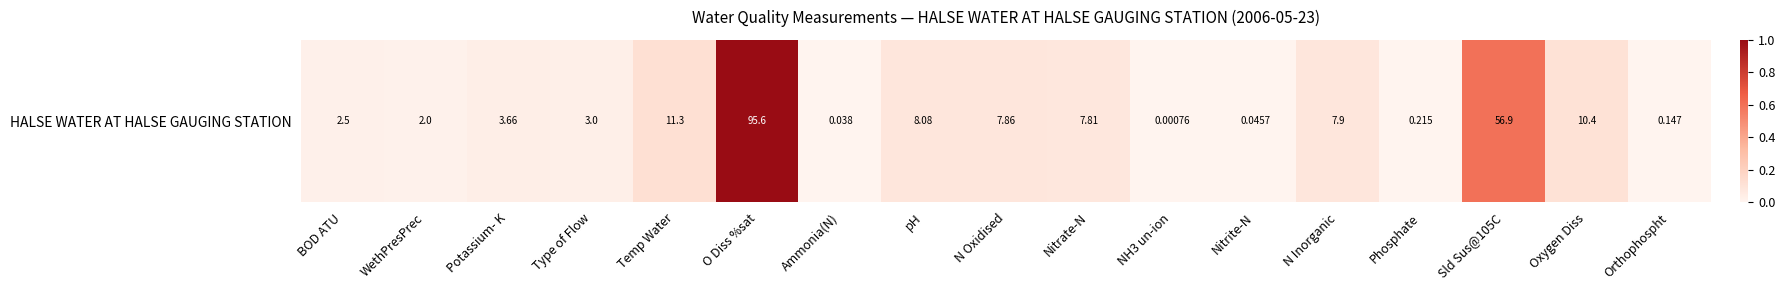

At which category does the chart reach its peak across all series?

O Diss %sat